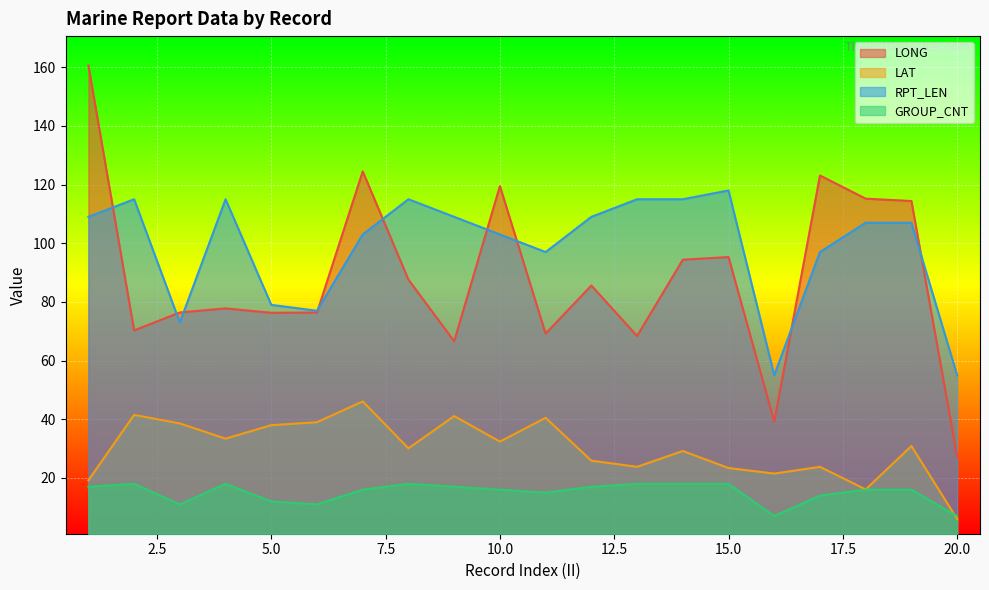

At how many categories does at least one series exceed 137?

1